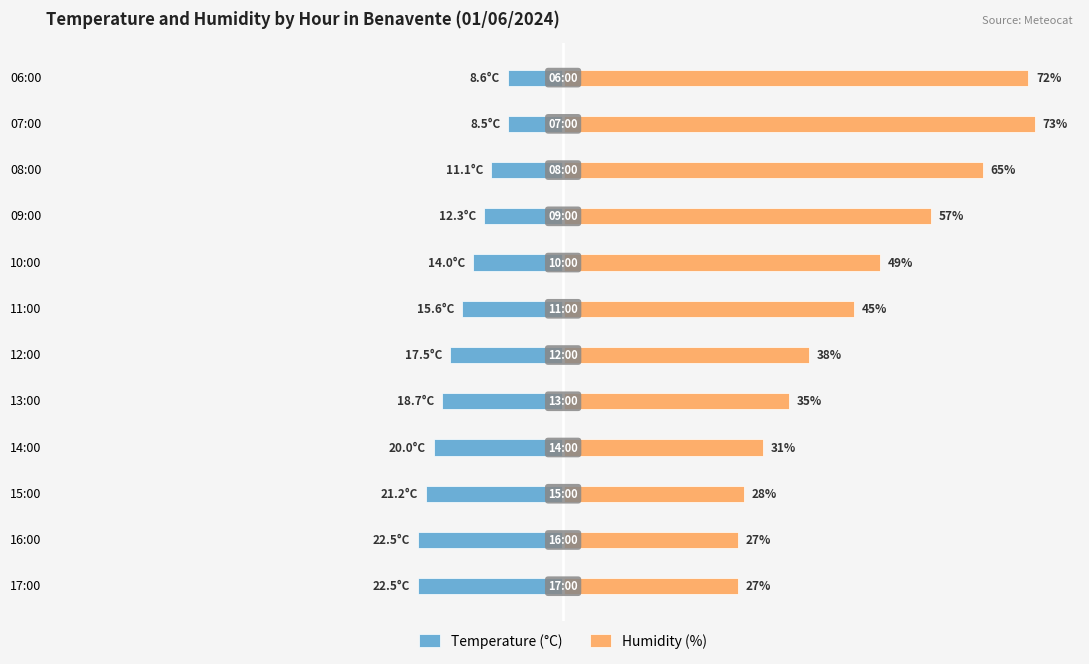

Which series has the largest range (max minus min)?

Humidity (%)